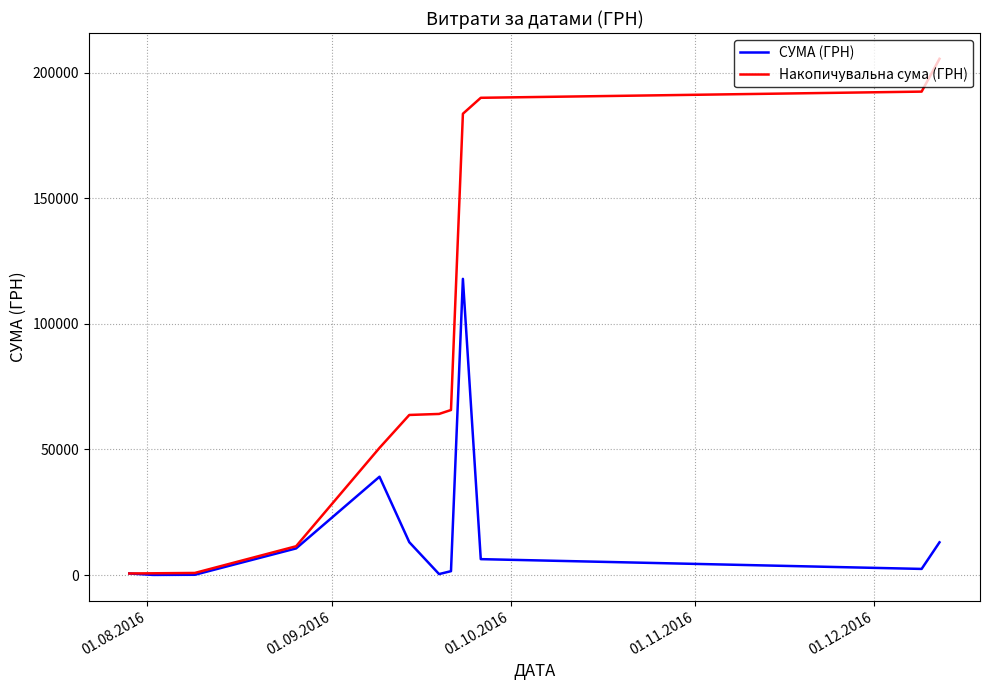

Which series has the largest total across all categories?

Накопичувальна сума (ГРН)